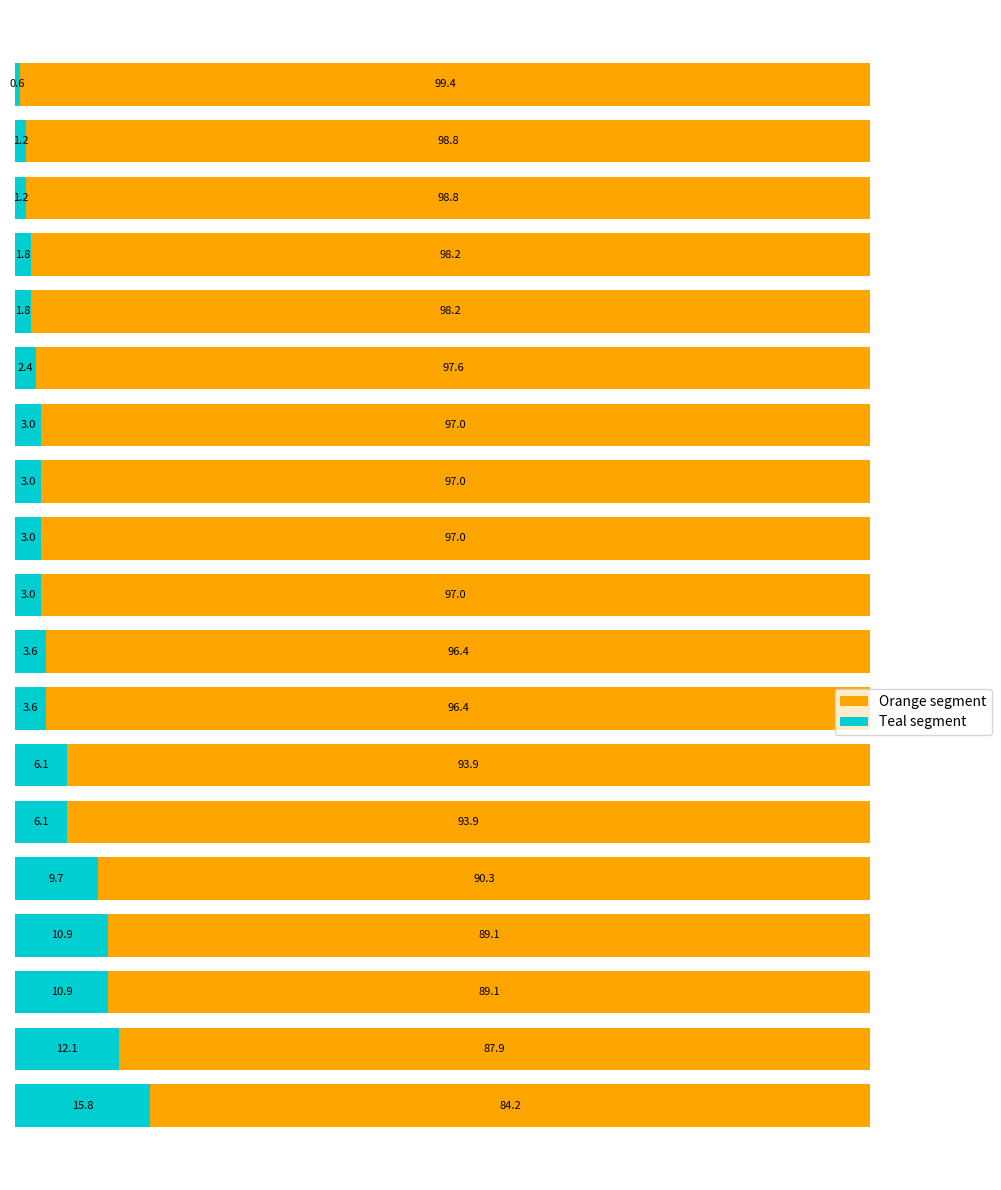

What is the average value of the Teal segment series?

5.3